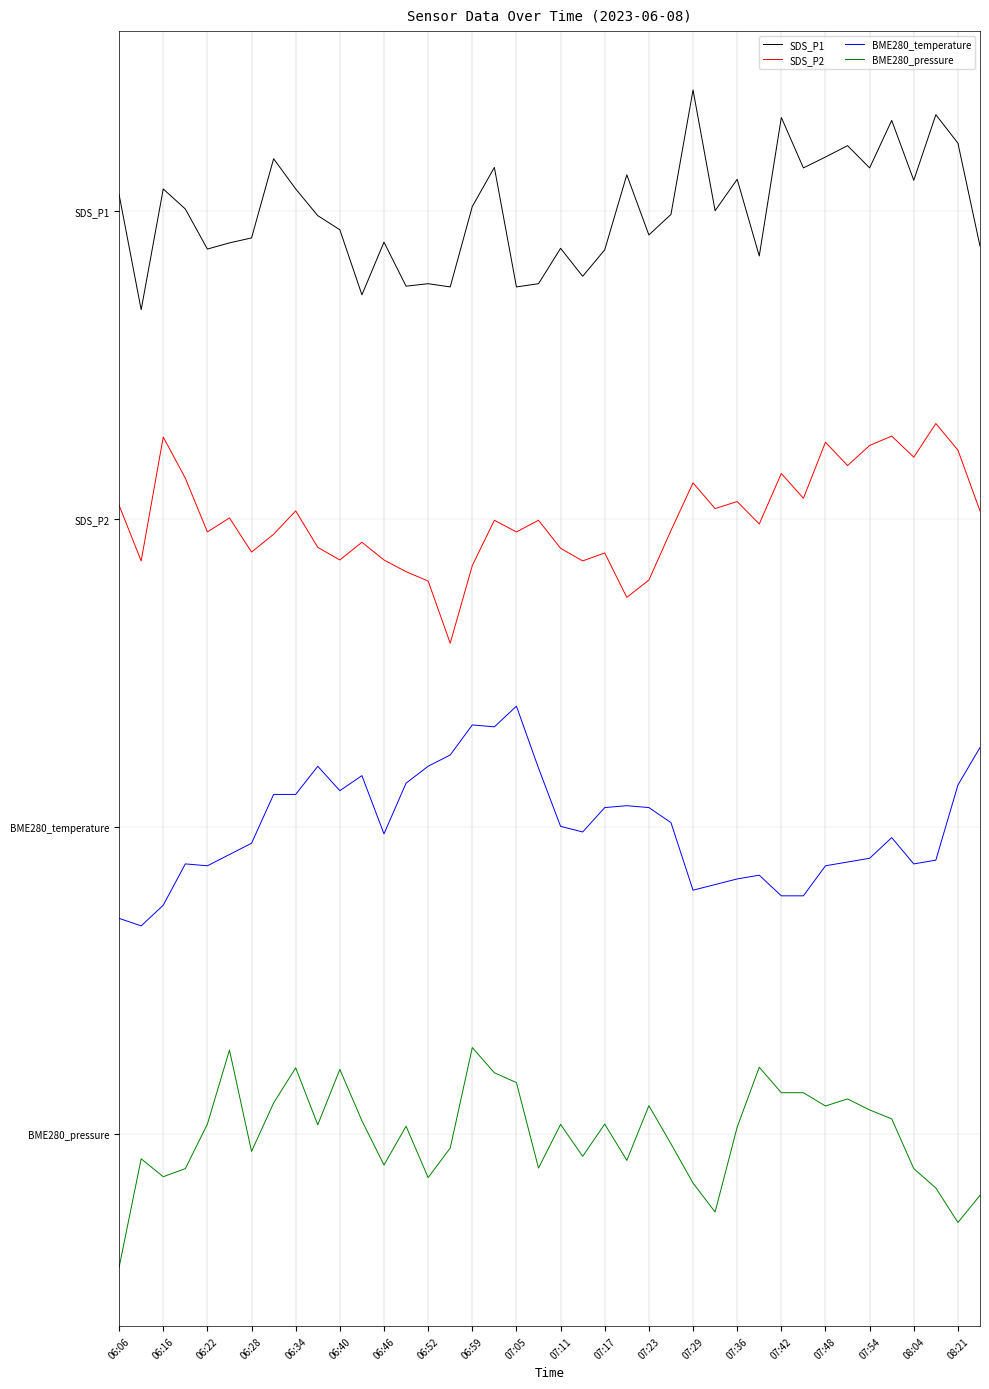

What is the value of the SDS_P1 point at the 39th from the left?

11.3